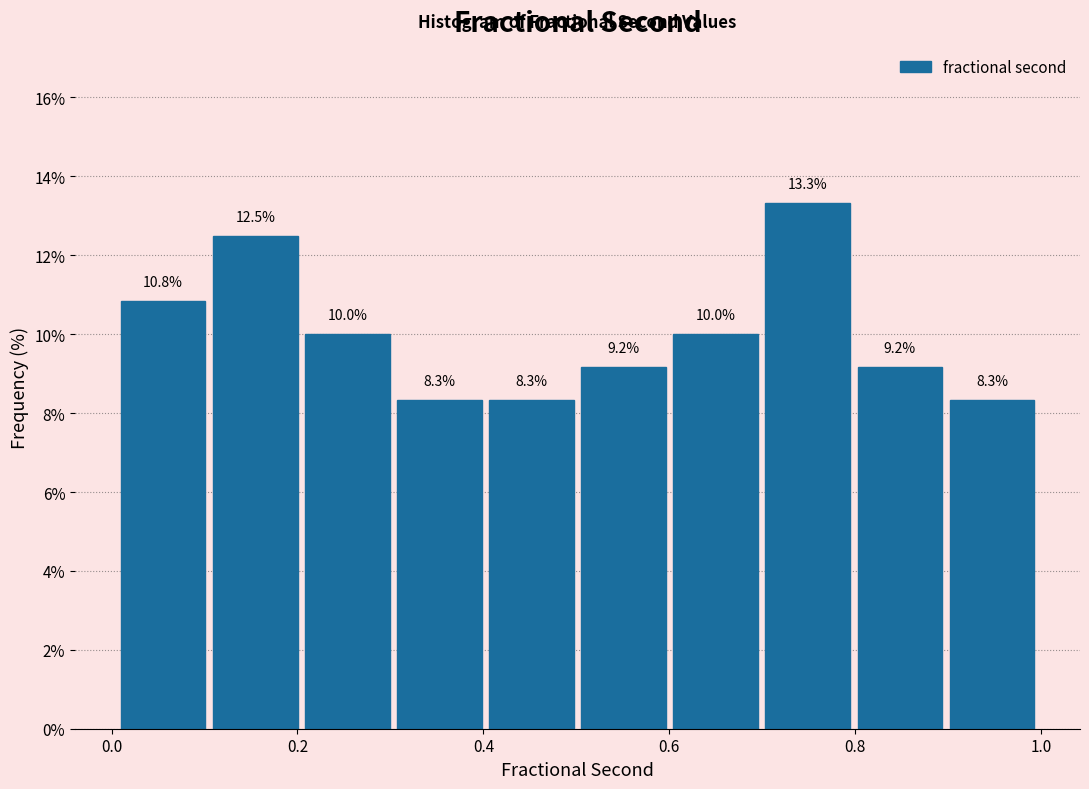

Reading left to right, list every bar in this chart as the range it spans on the x-axis followed by its height. The bar edges are not printed on the chart, so give them approximately, as read against the axis.

0.0 to 0.1: 10.8
0.1 to 0.2: 12.5
0.2 to 0.3: 10.0
0.3 to 0.4: 8.3
0.4 to 0.5: 8.3
0.5 to 0.6: 9.2
0.6 to 0.7: 10.0
0.7 to 0.8: 13.3
0.8 to 0.9: 9.2
0.9 to 1.0: 8.3